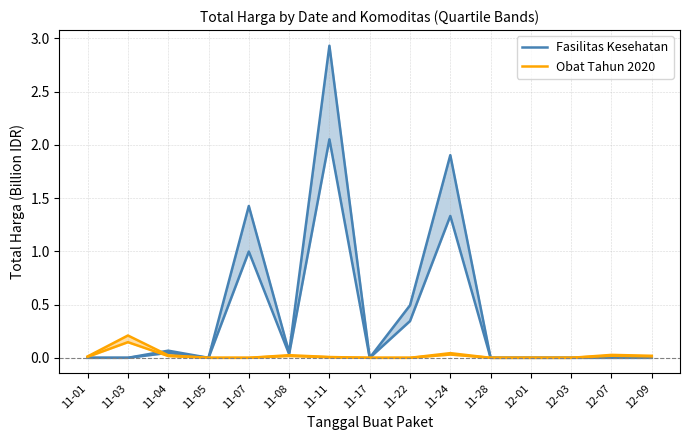

What is the sum of all Obat Tahun 2020 values?

0.4